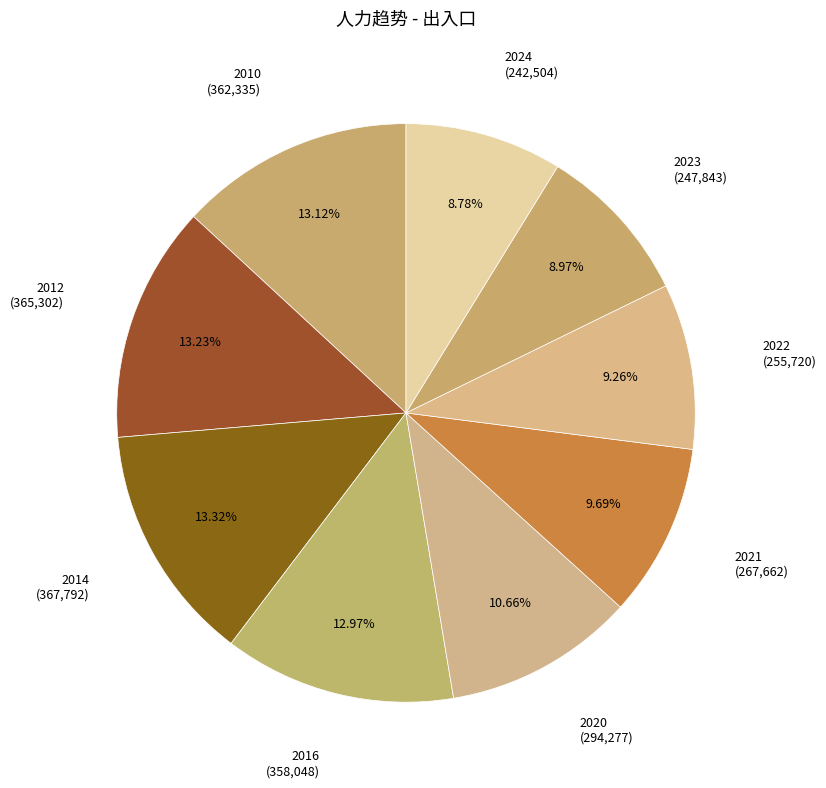

How many slices are in this pie chart?

9